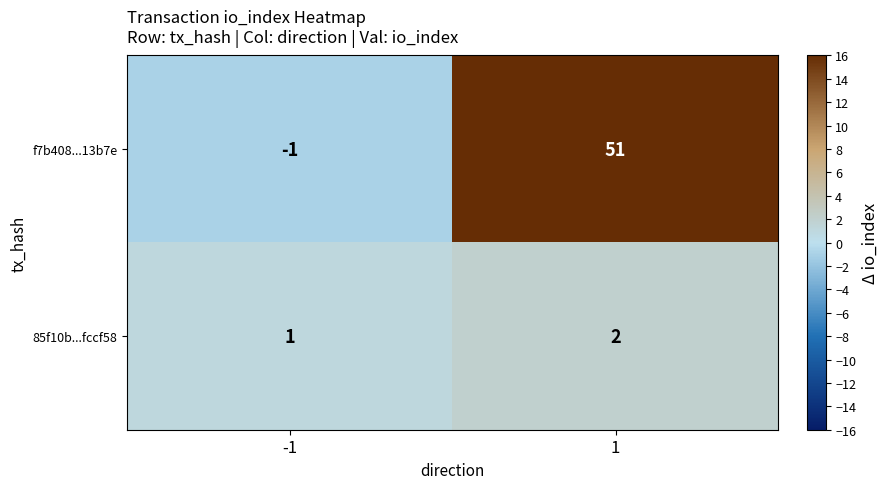

What is the greatest value displayed?

51